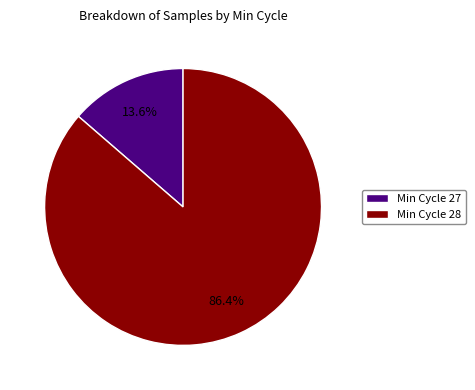

Which category has the biggest portion of the pie?

Min Cycle 28